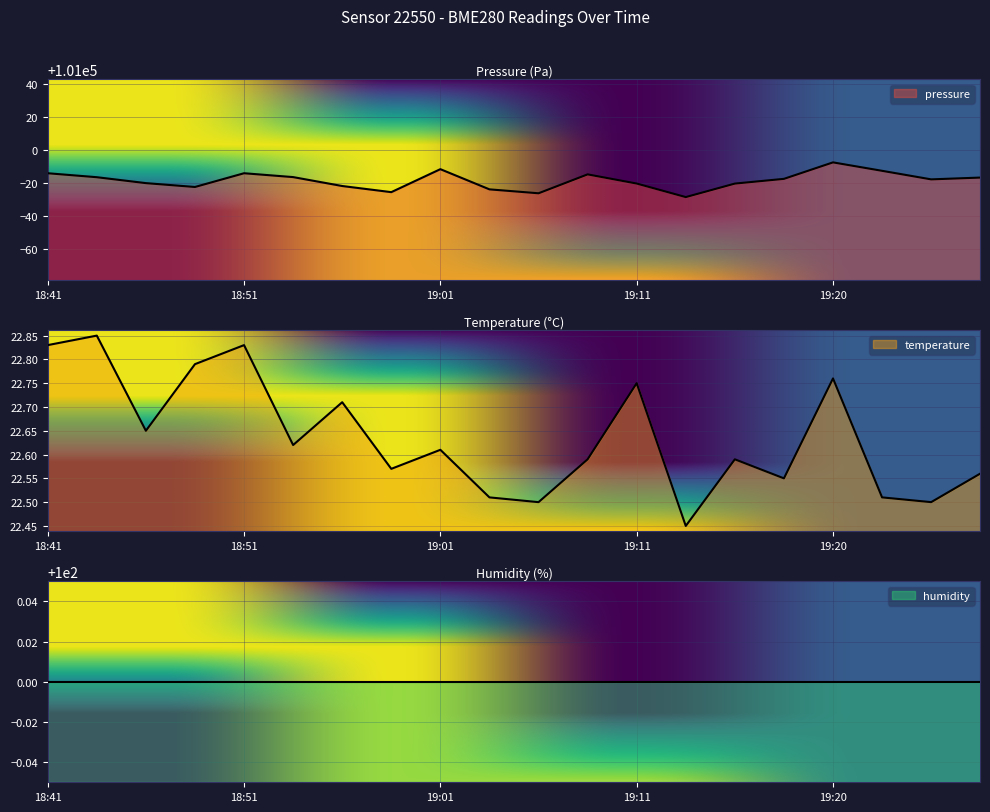

Which series has the largest total across all categories?

pressure